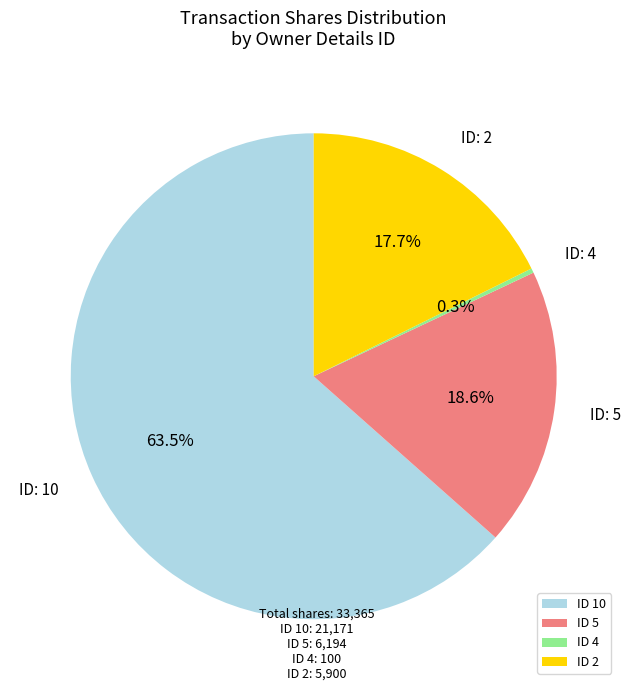

Which has a higher value, ID 5 or ID 4?

ID 5